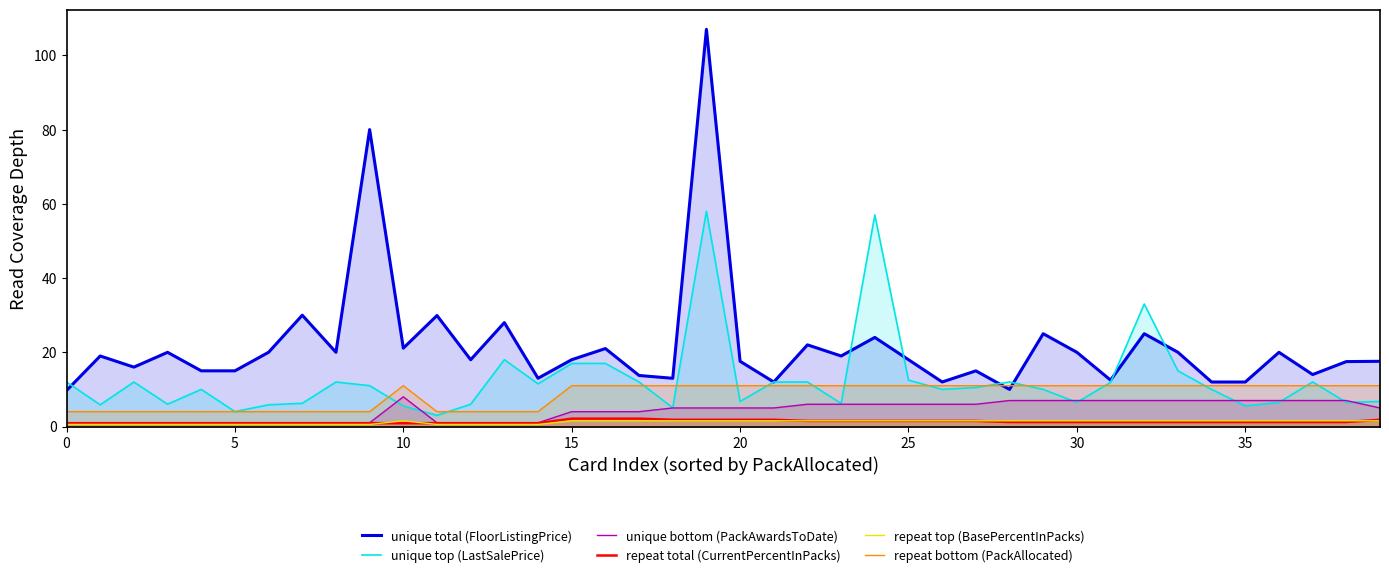

Count the unique bottom (PackAwardsToDate) values in the range 1 to 7.

39